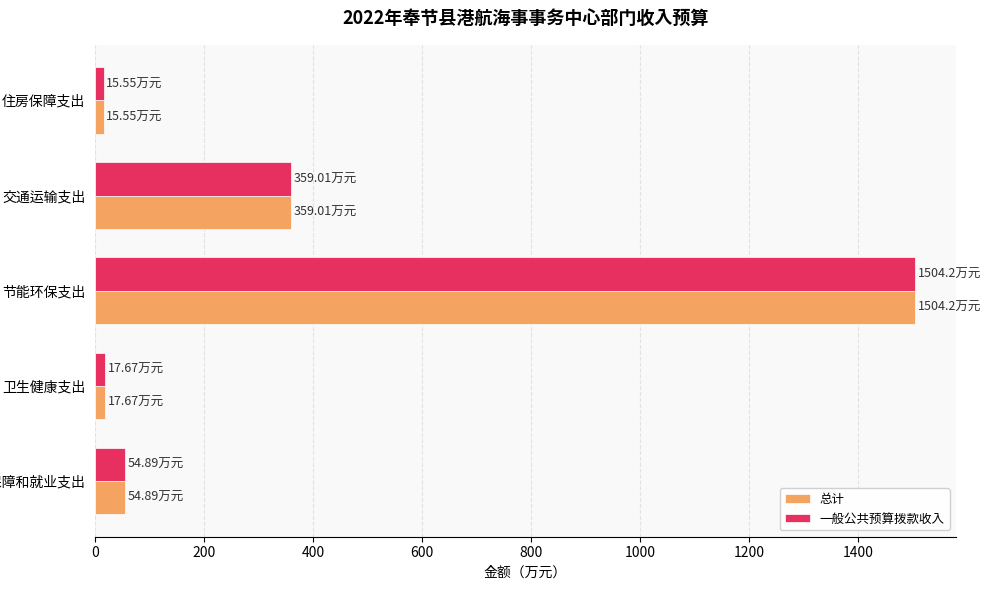

Which label corresponds to the largest value in the chart?

节能环保支出